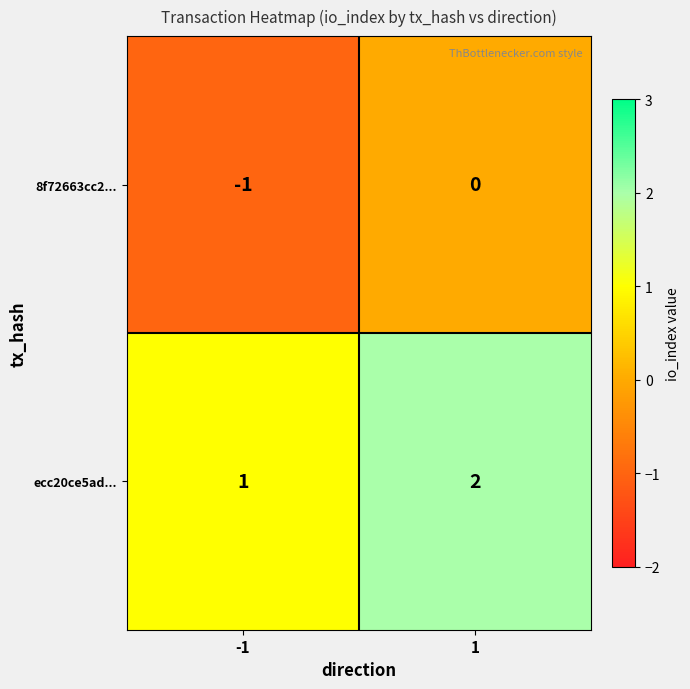

How many data points in ecc20ce5ad... are less than 2?

1